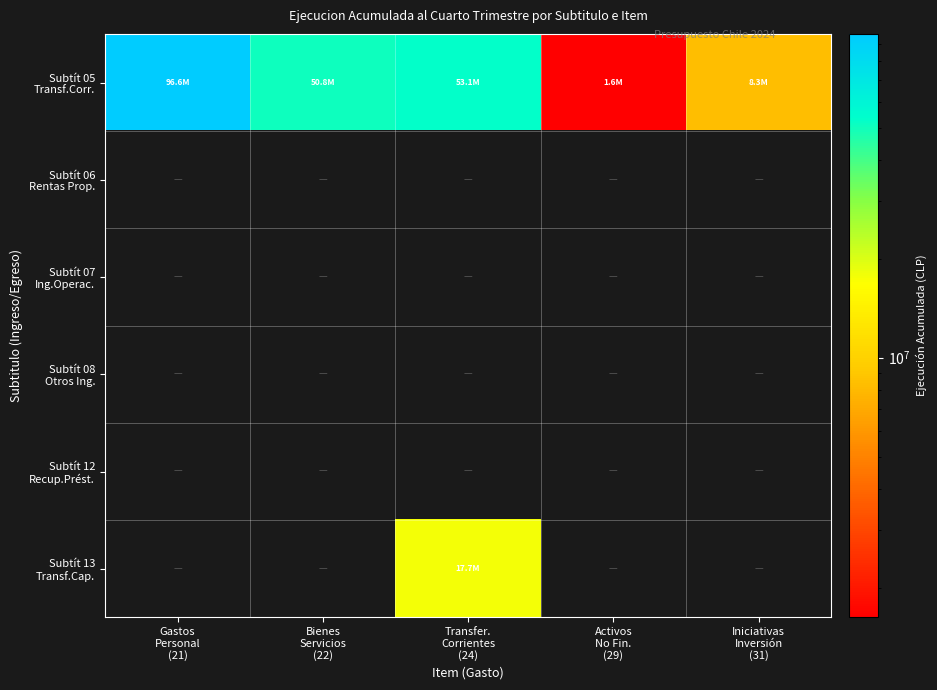

Rank the series by their maximum value, from highest to lowest.

Subtít 05 Transf.Corr., Subtít 06 Rentas Prop., Subtít 07 Ing.Operac., Subtít 08 Otros Ing., Subtít 12 Recup.Prést., Subtít 13 Transf.Cap.